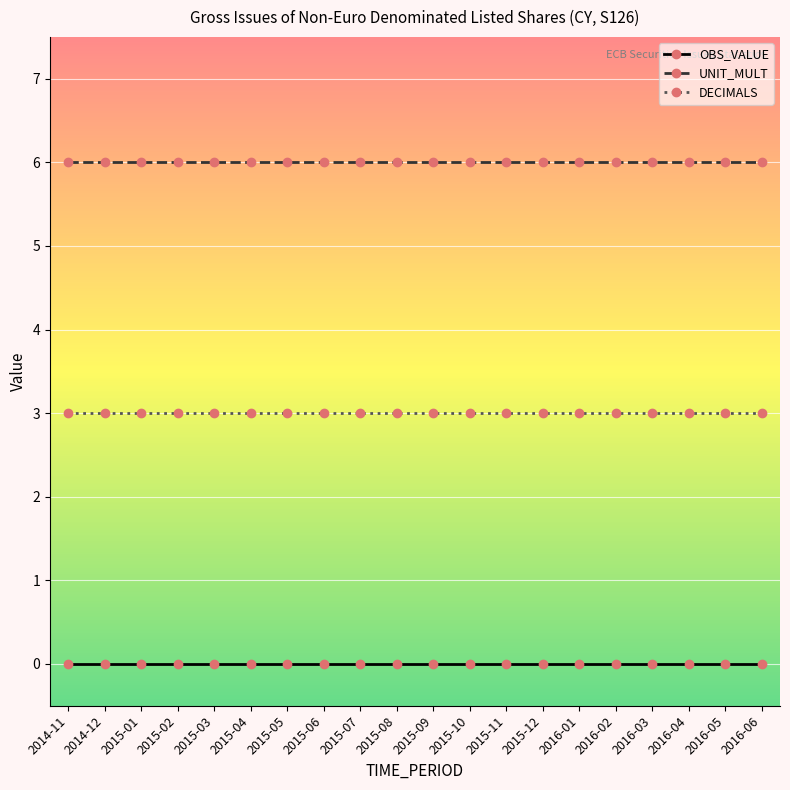

True or false: OBS_VALUE and DECIMALS cross at least once.

False